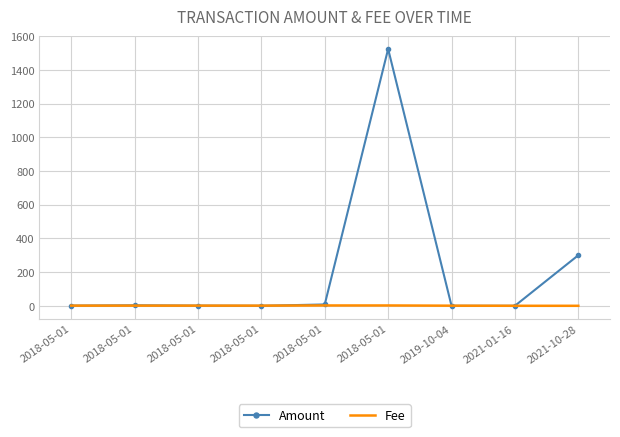

What are all the series names shown in the legend?

Amount, Fee